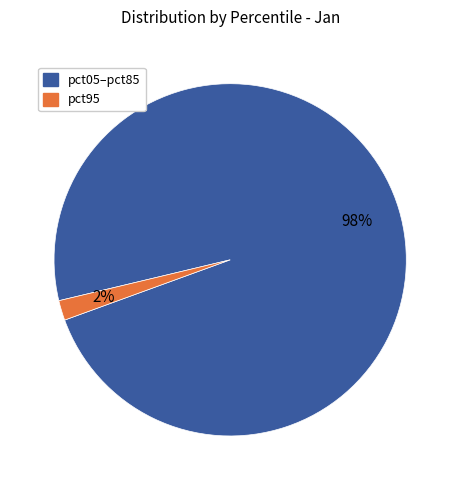

Does any single category account for the majority?

Yes